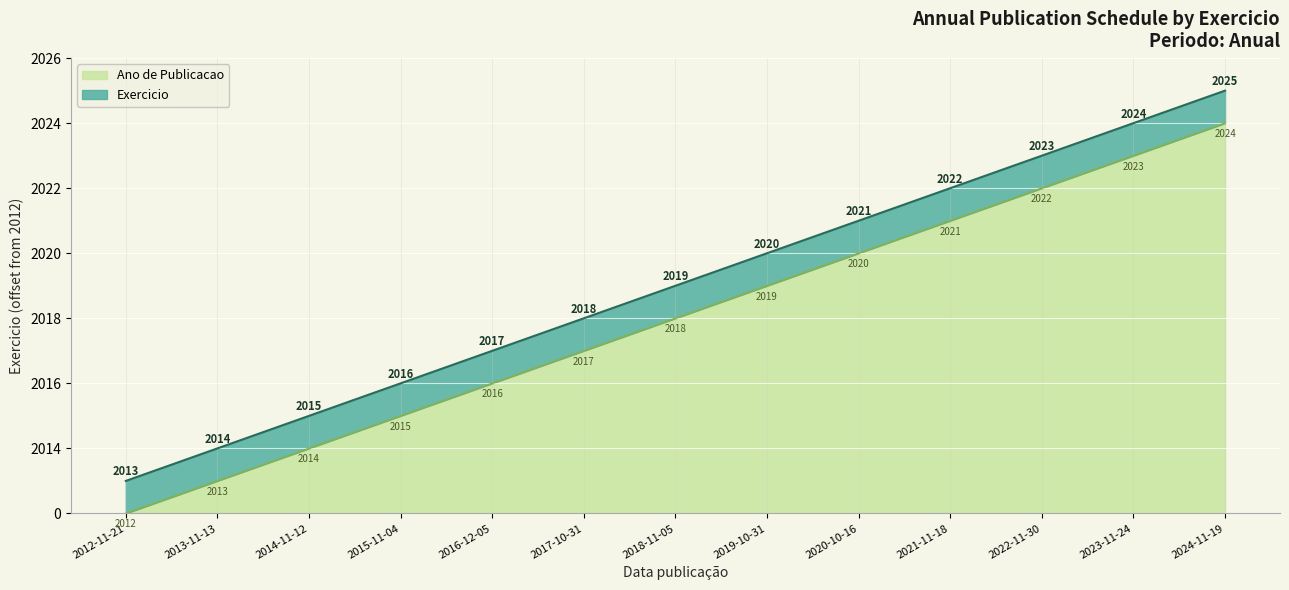

Reading right to left, extract all data points from this chart.

13	12	11	10	9	8	7	6	5	4	3	2	1